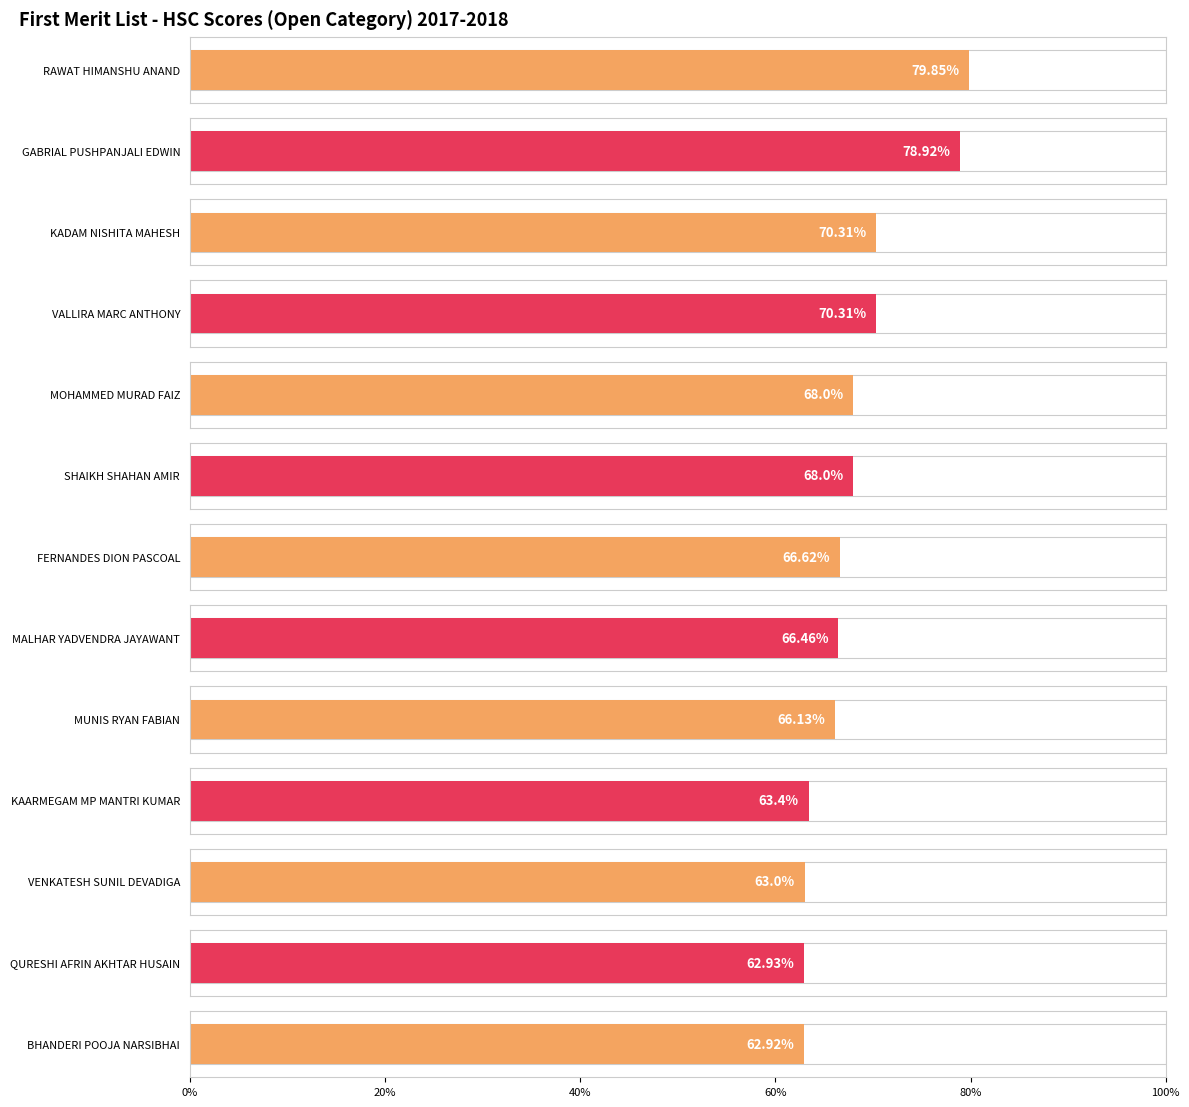

Which category has the lowest value across all series?

BHANDERI POOJA NARSIBHAI